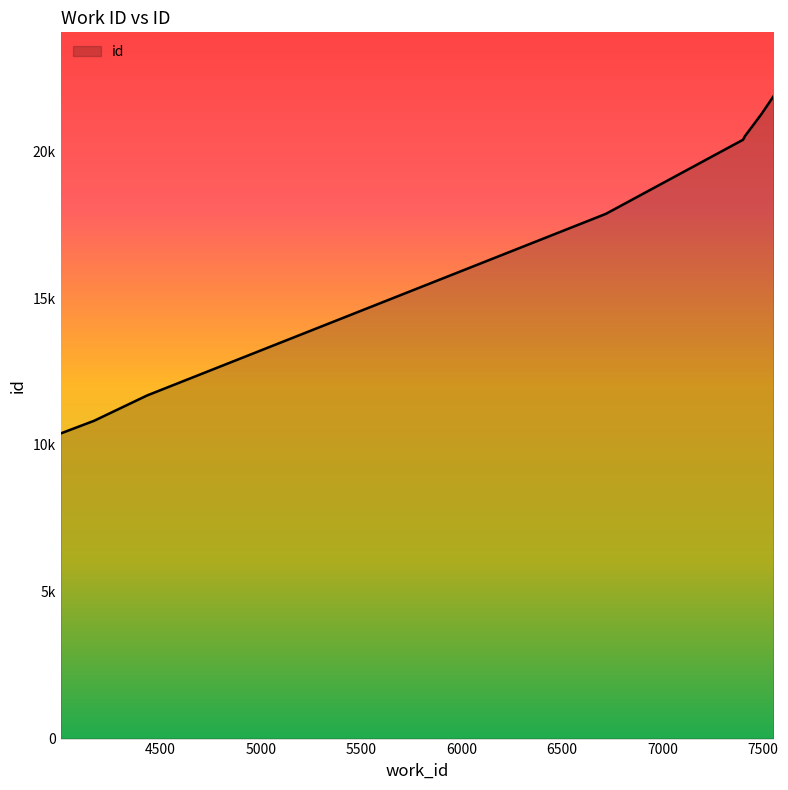

What is the sum of all values?

155234